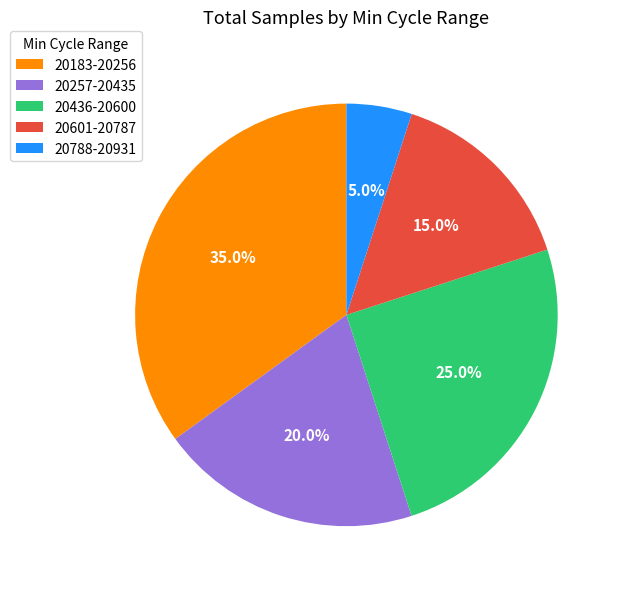

Is there any slice that represents more than half of the pie?

No